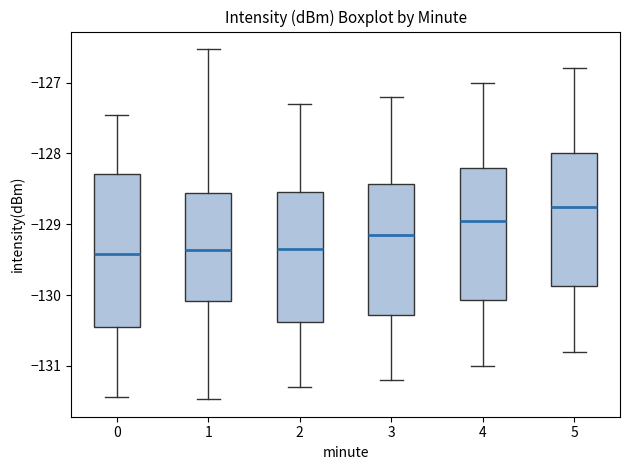

Comparing the boxes themselves (not the whiskers), which one is the tallest?

0